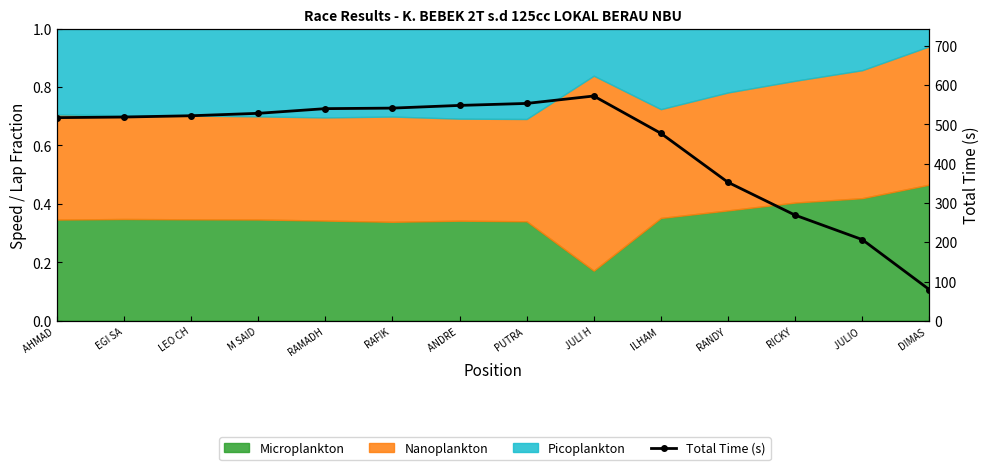

Read the value at JULI H.

572.4